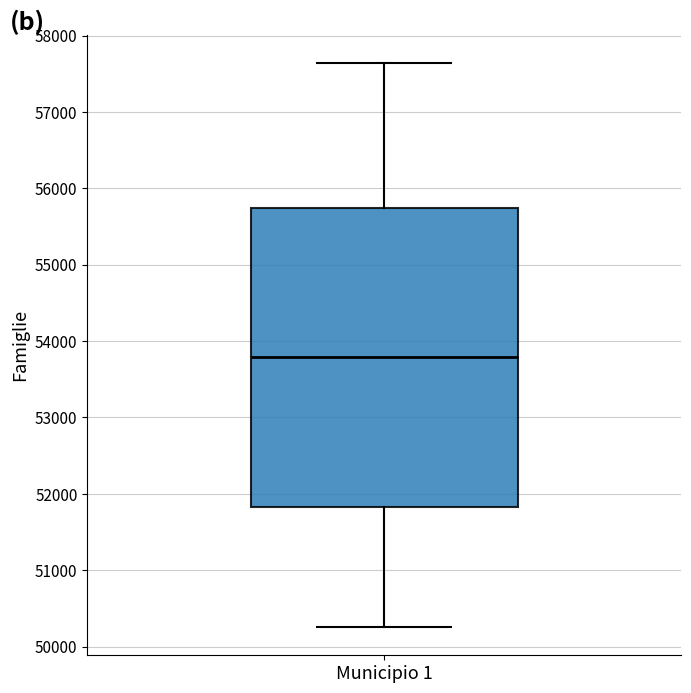

Where does the upper whisker of the box for Municipio 1 end on the y-axis? The values are not printed on the chart, so give them approximately, as read against the axis.

57600